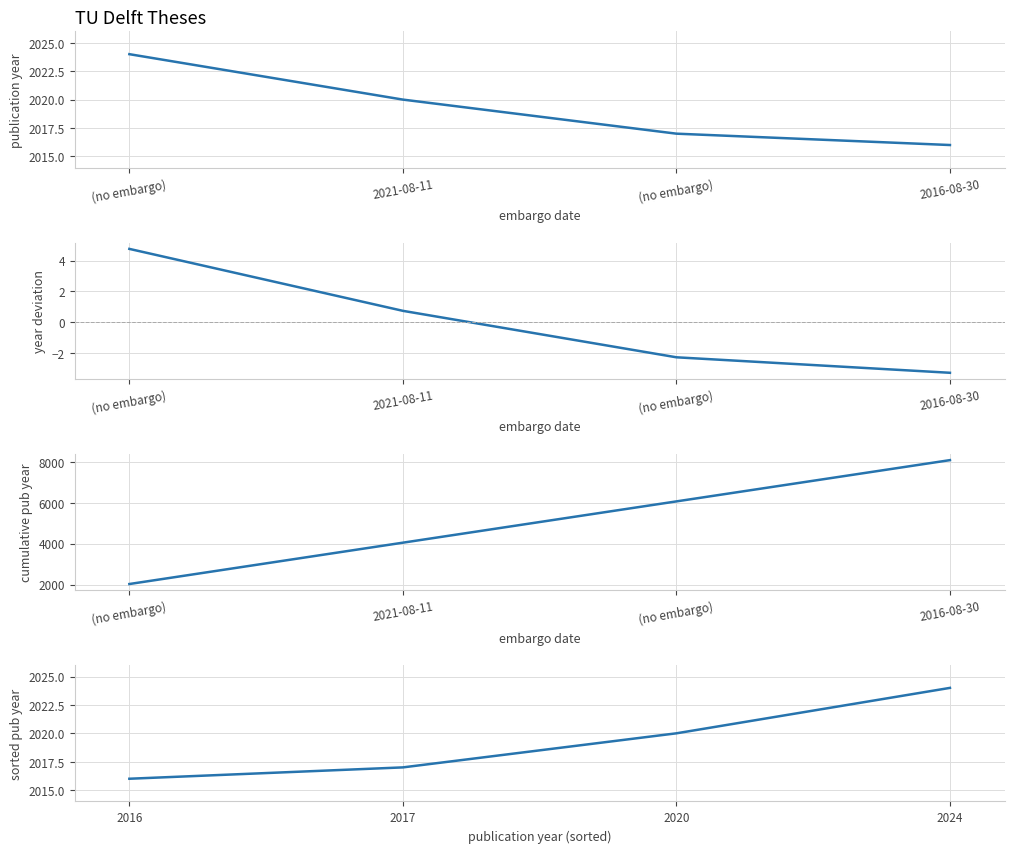

What is the average value of the sorted pub year series?

2019.2